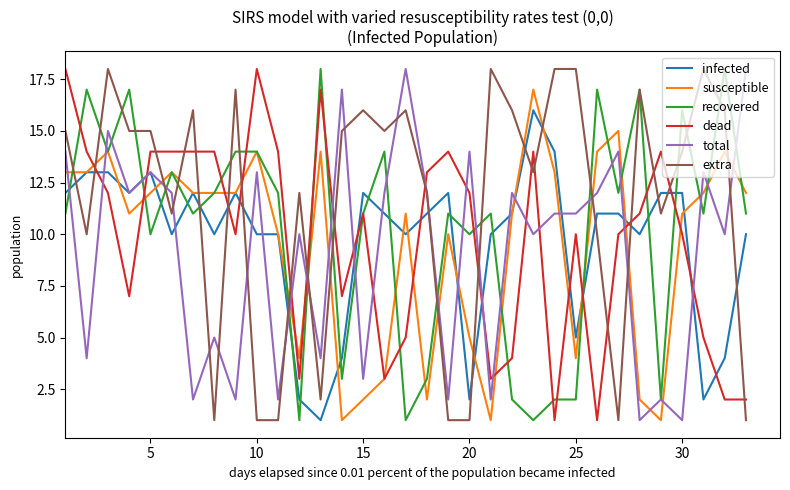

True or false: extra and susceptible intersect in this chart.

True